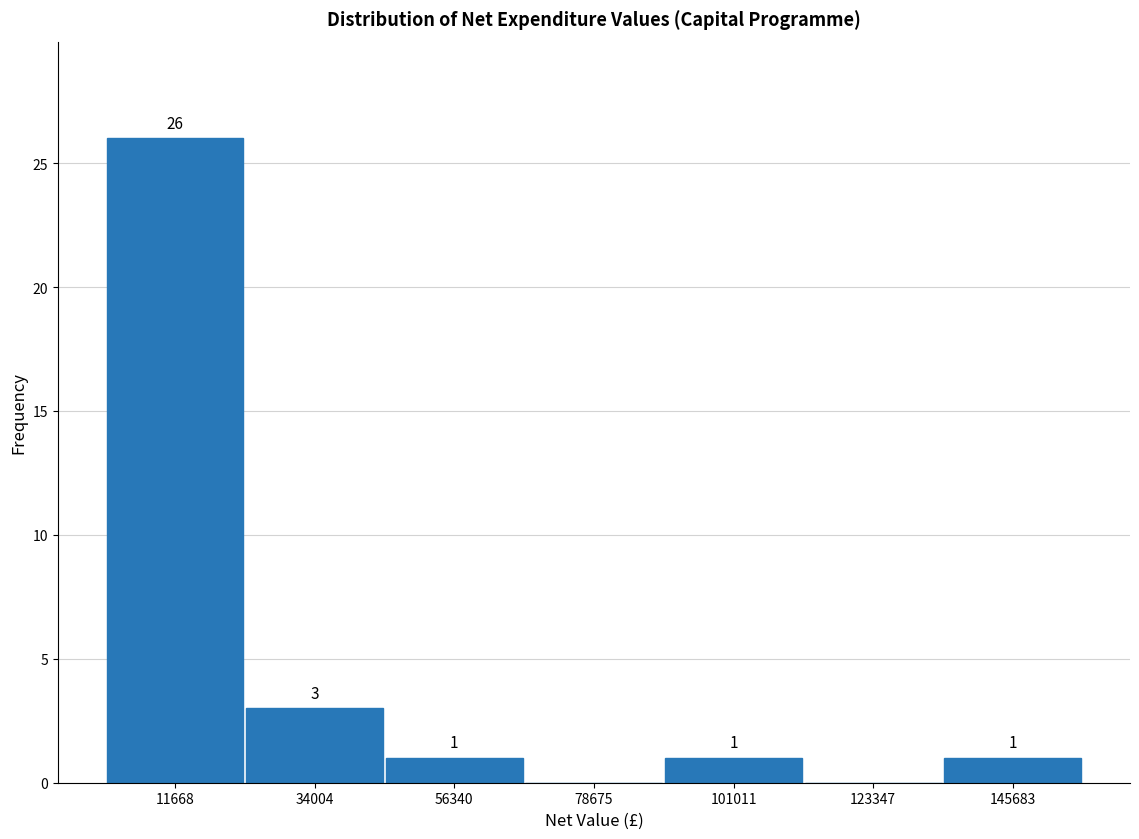

Which range on the x-axis has the tallest bar?

0 to 25000